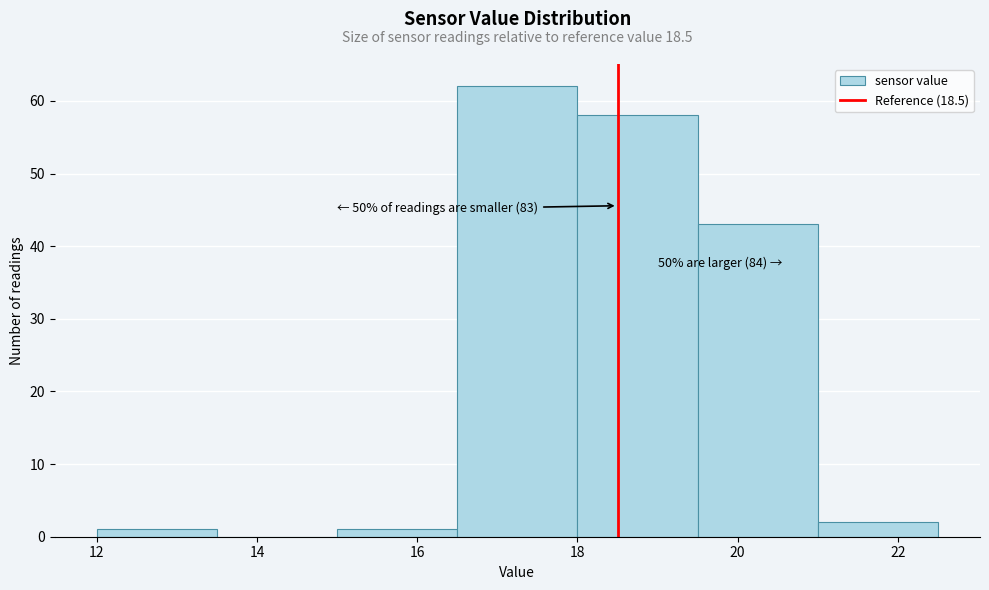

Which range on the x-axis has the tallest bar?

16.5 to 18.0